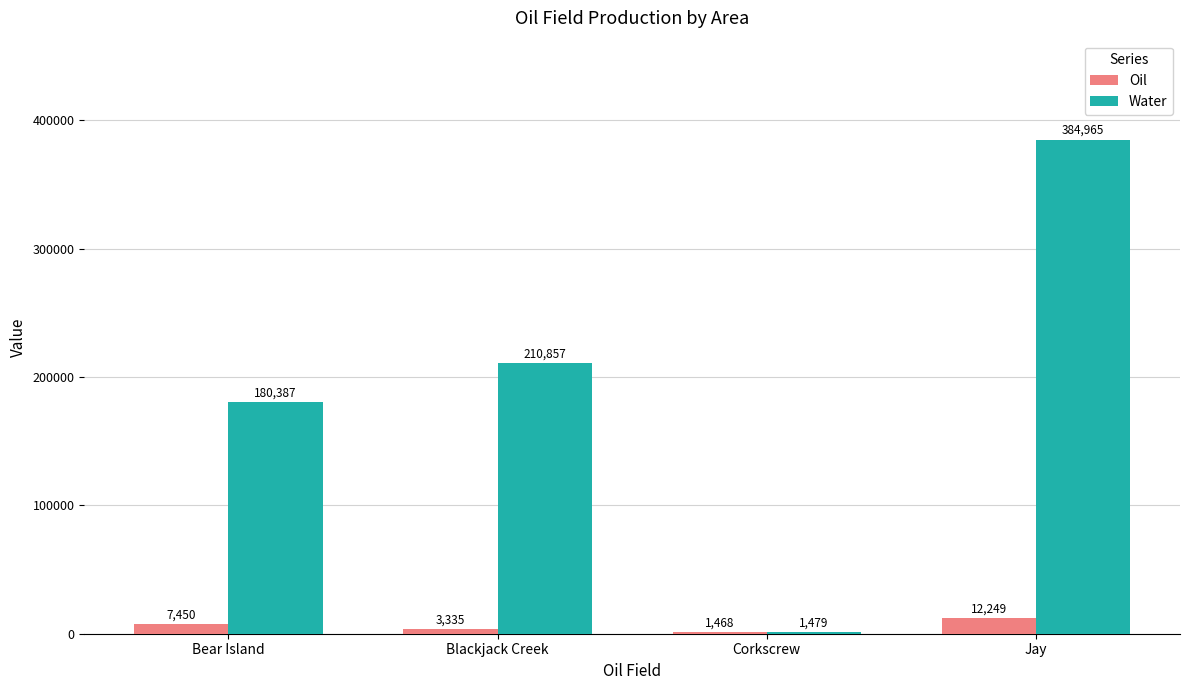

Where is Oil nearest to the value 6858?

Bear Island